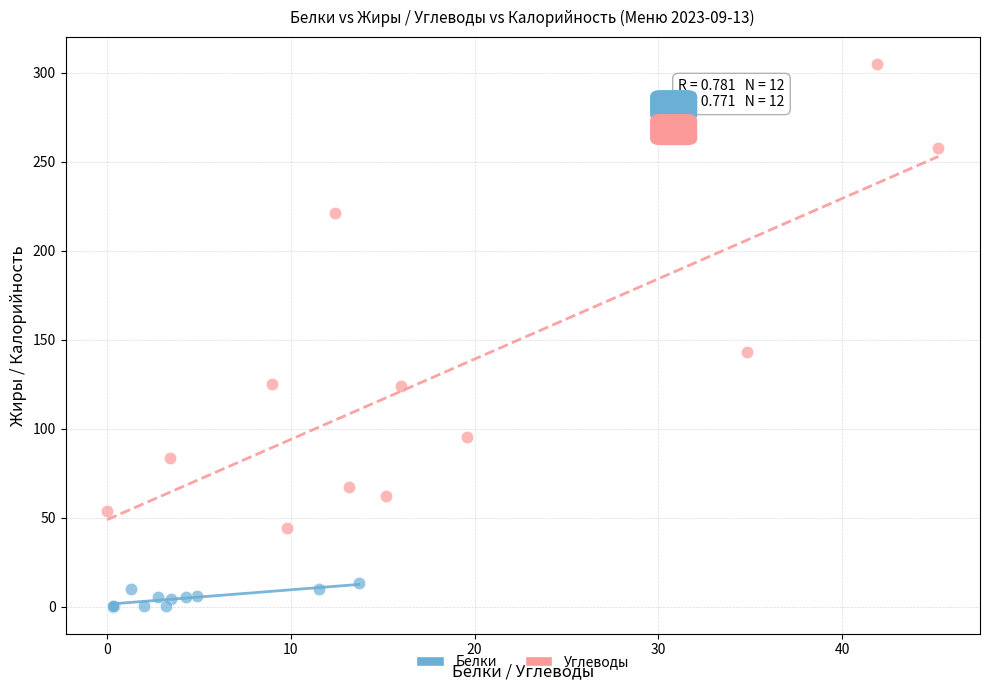

Which series reaches the minimum Y coordinate?

Белки